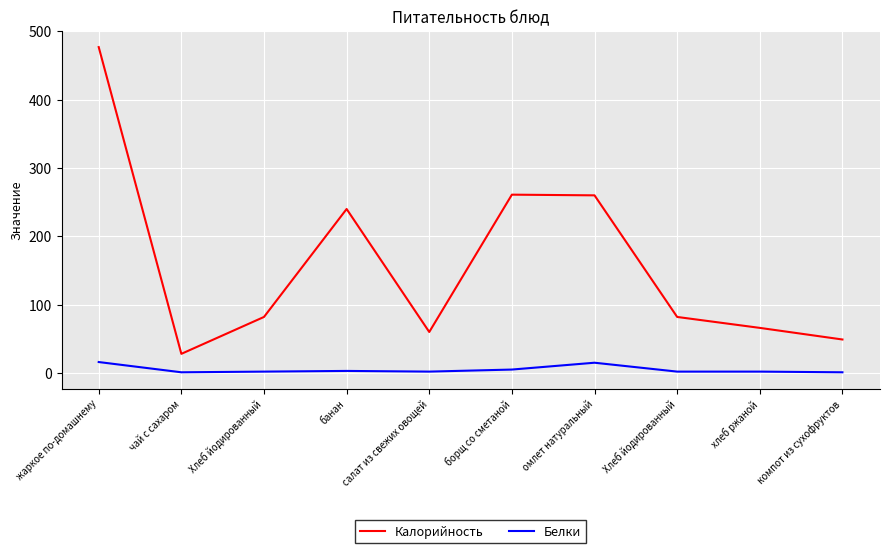

At Хлеб йодированный, list the series in order from largest to smallest.

Калорийность, Белки